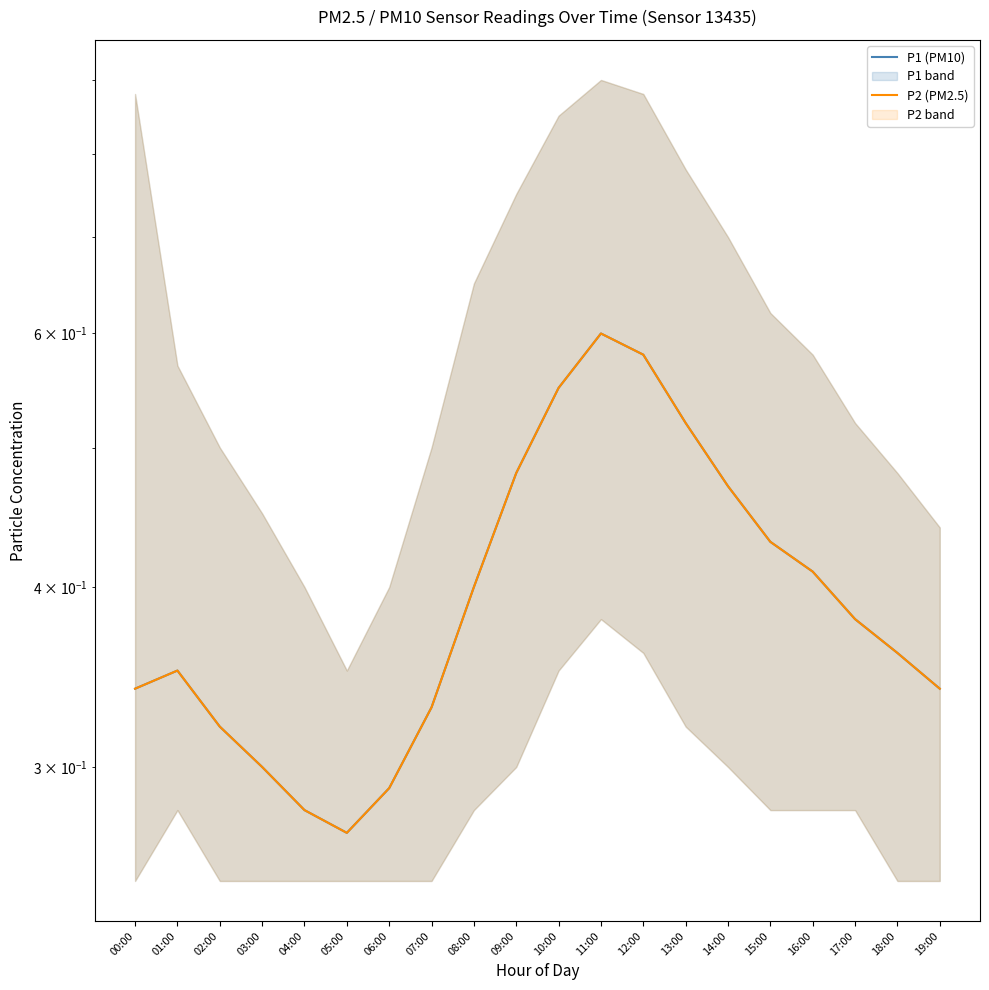

At which category does P1 (PM10) reach its first local peak?

01:00